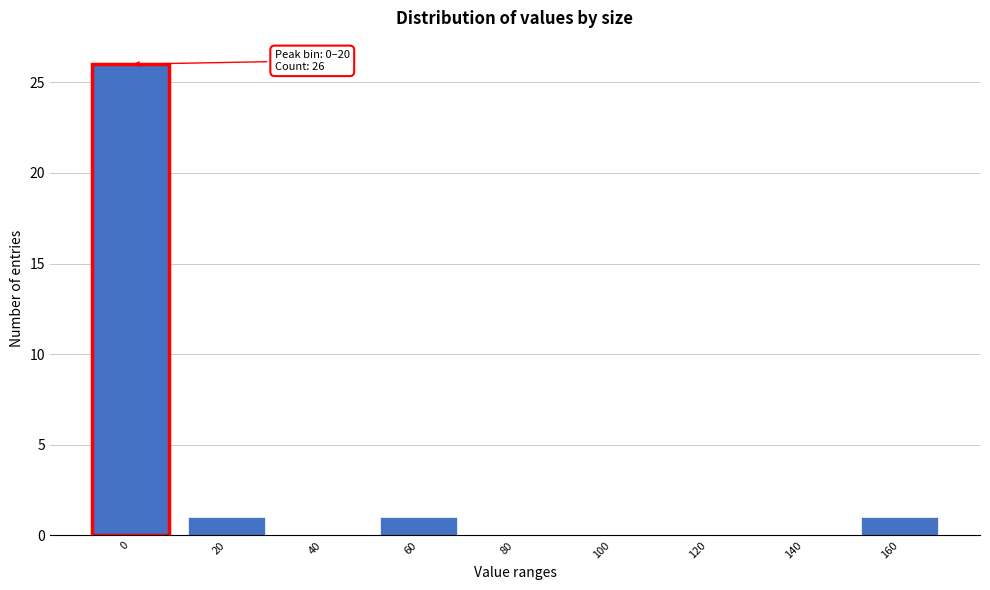

Reading right to left, list all the values displayed in this chart.

160=1	140=0	120=0	100=0	80=0	60=1	40=0	20=1	0=26